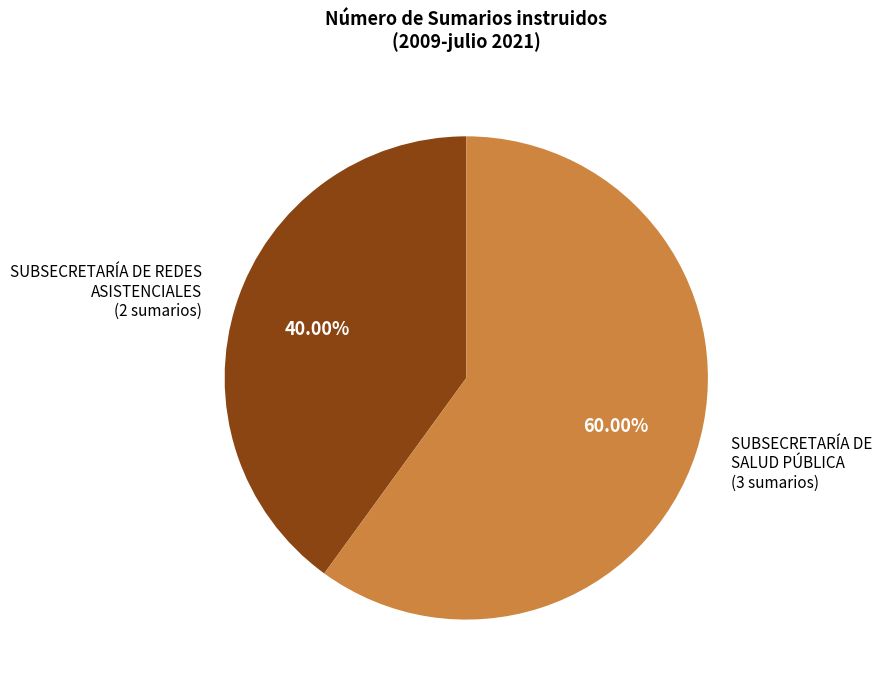

How many segments does this pie chart have?

2